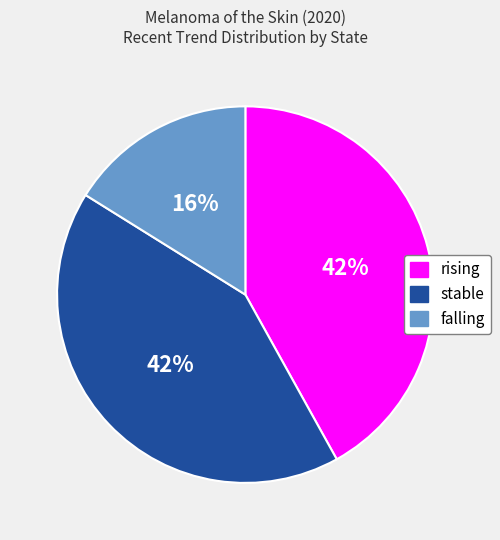

To the nearest percent, what percentage of the pie is stable?

42%